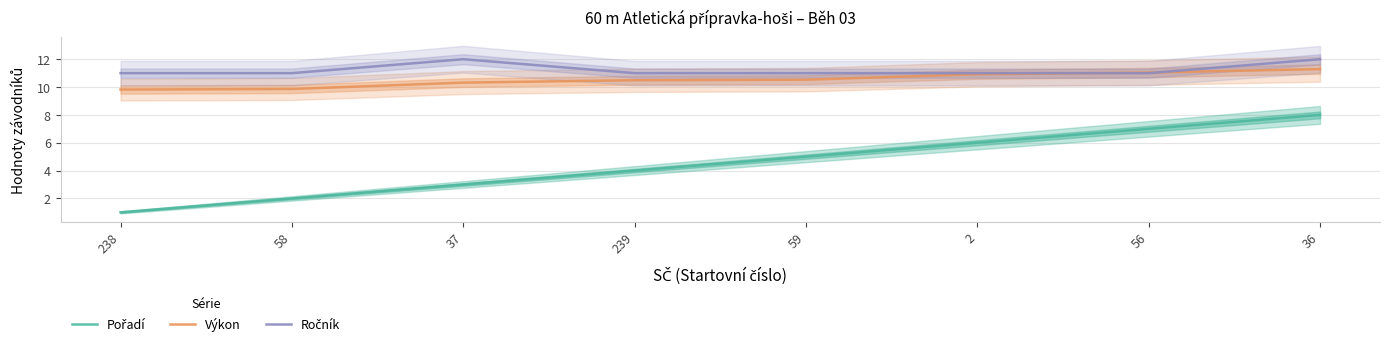

Read the Pořadí value at 37.

3.0